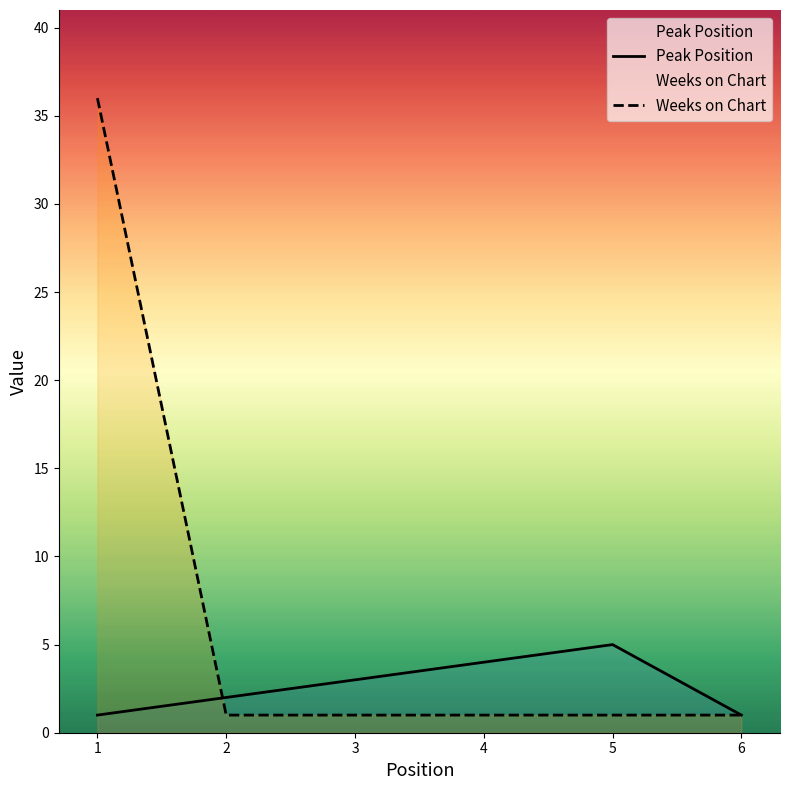

What is the value of the Peak Position point at the 4th from the left?

4